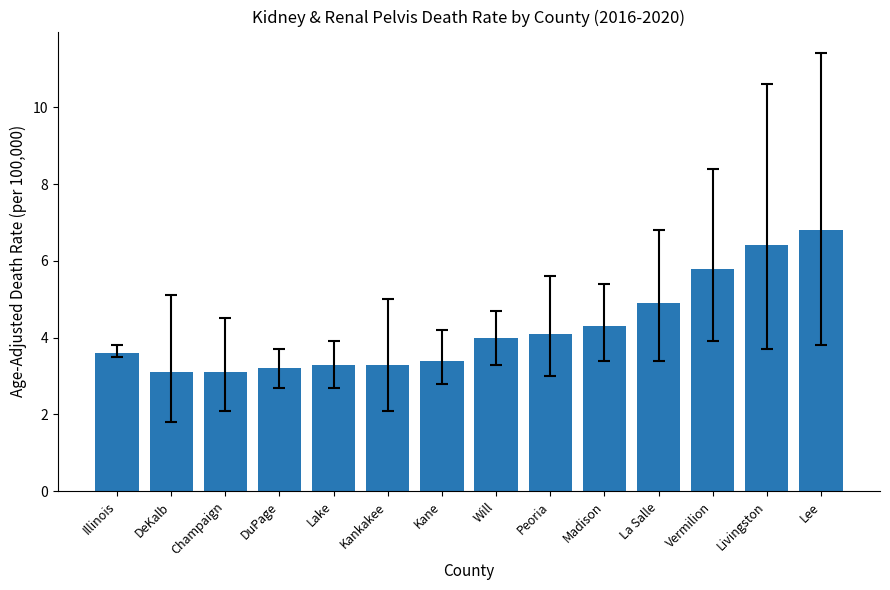

What is the ratio of the value at DeKalb to the value at Kankakee?

0.9